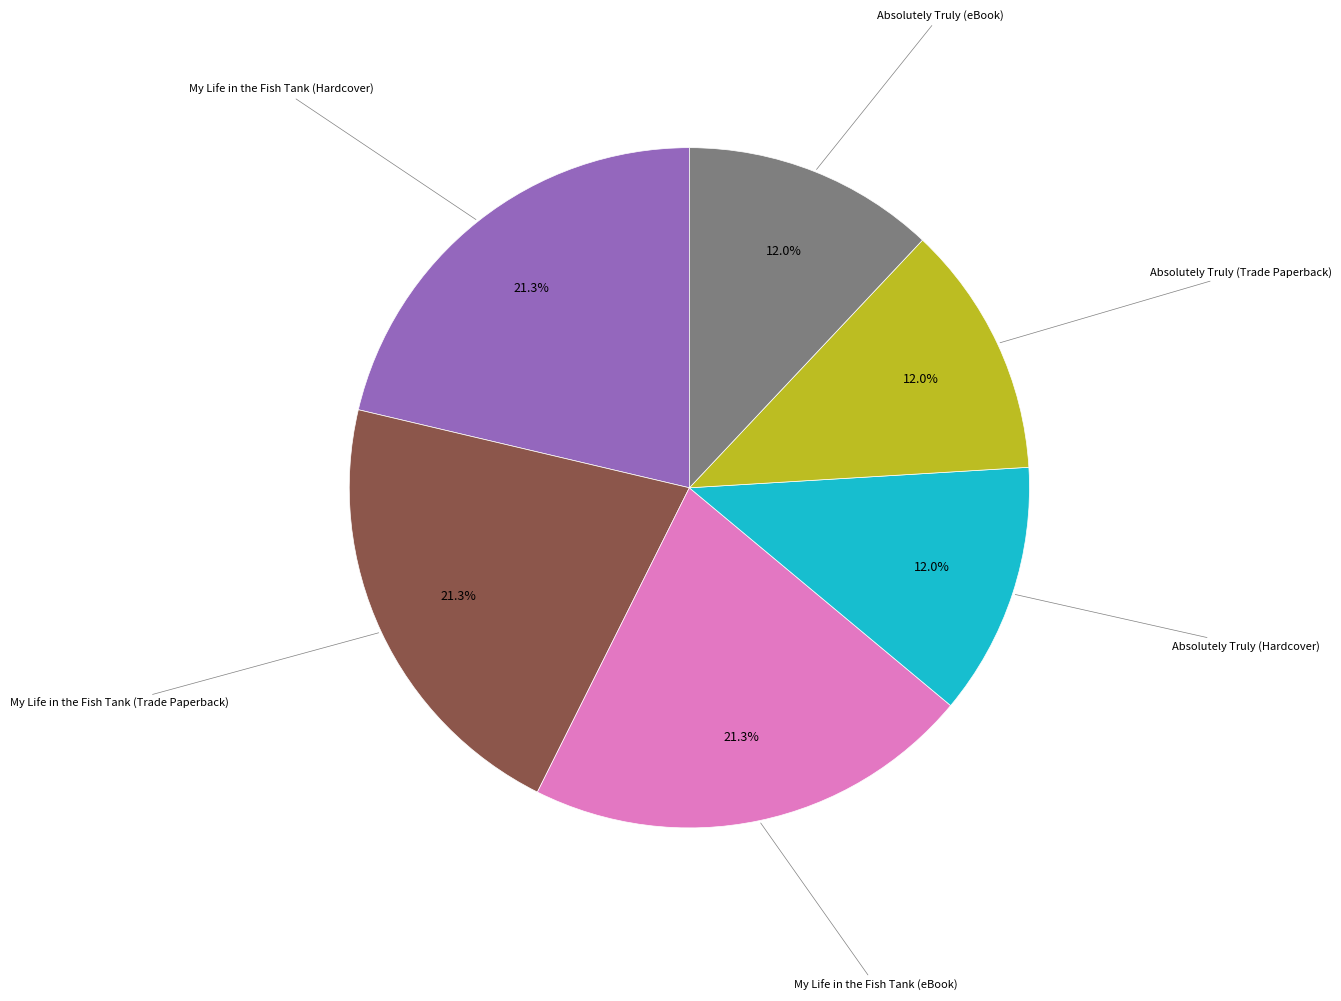

Does My Life in the Fish Tank (Trade Paperback) represent more than half of the total?

No